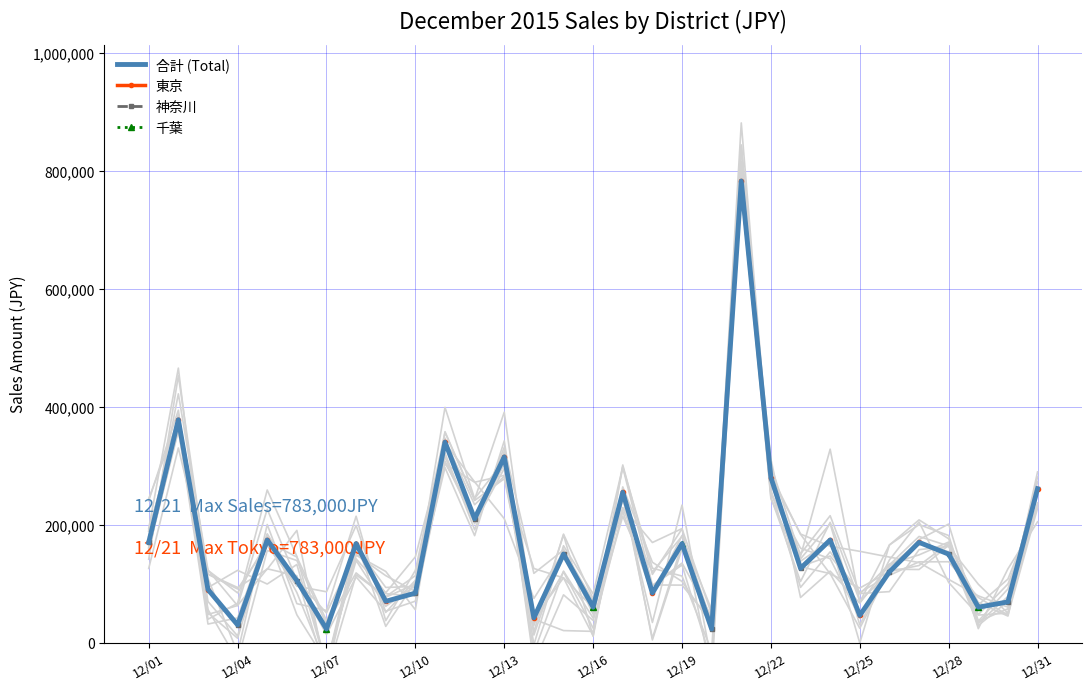

At which label does 千葉 reach its minimum?

12/01